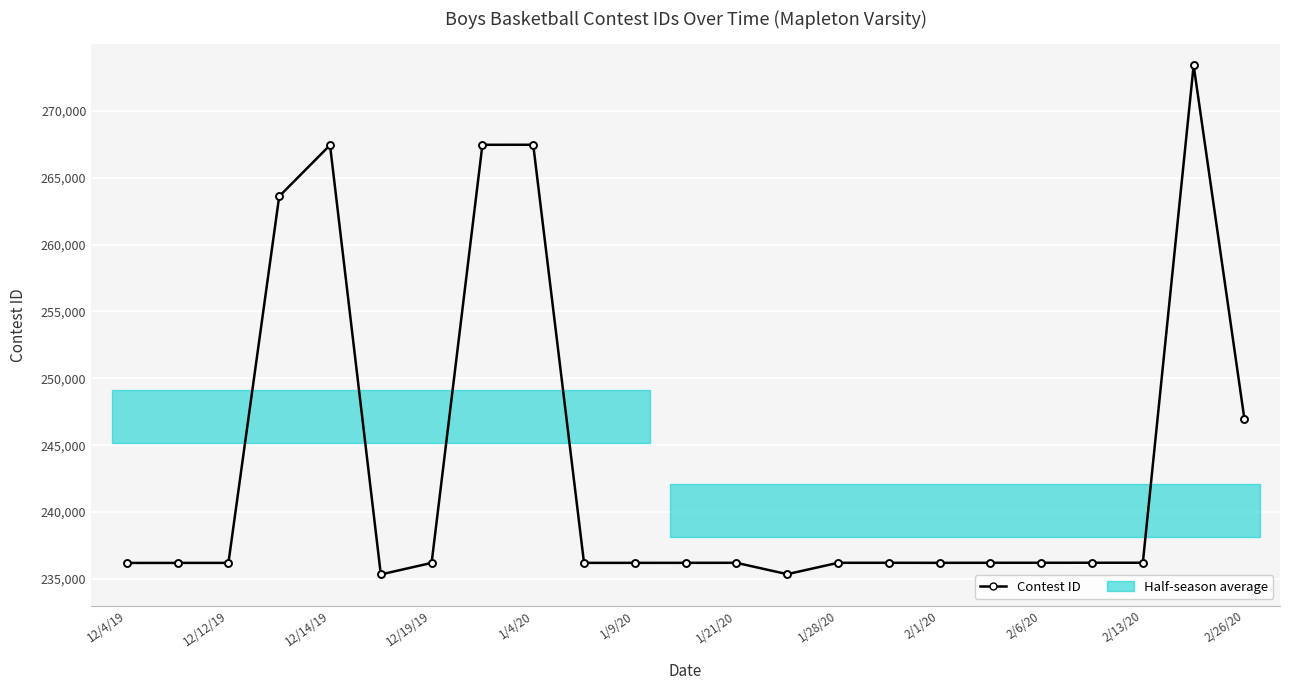

True or false: there are more than 1 points higher than both neighbors.

True